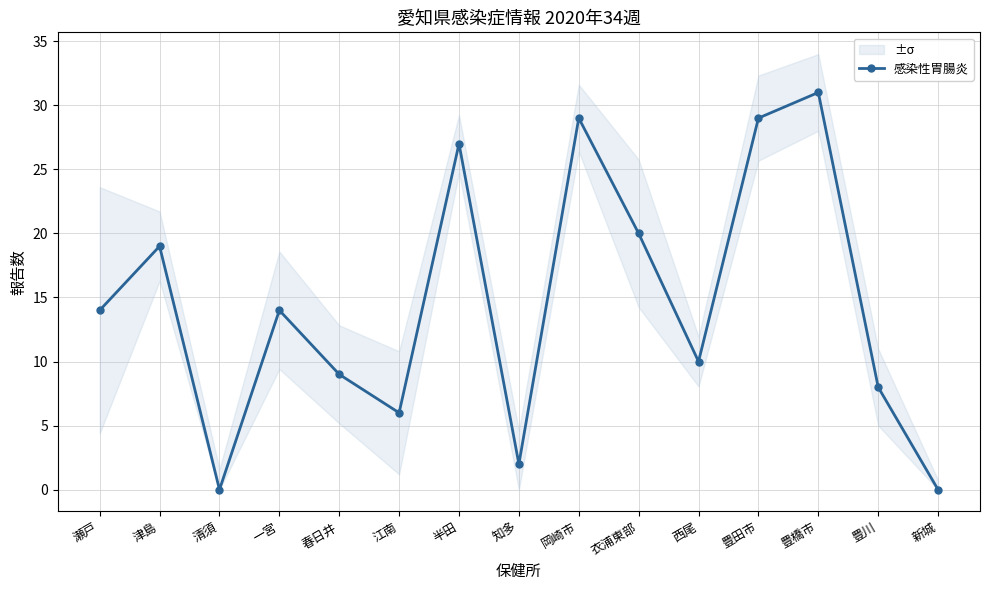

What is the difference between the values at 瀬戸 and 清須?

14